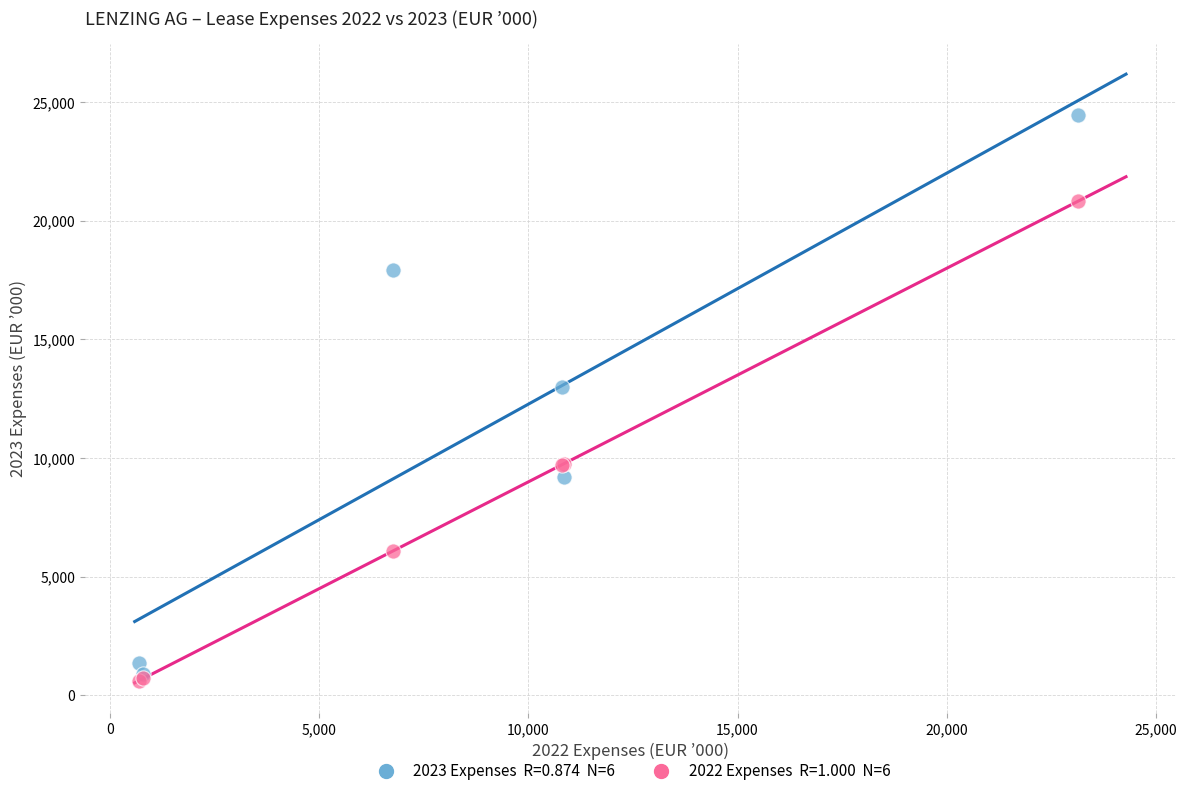

Across all series, what Y value is closest to 12548?

12995.0